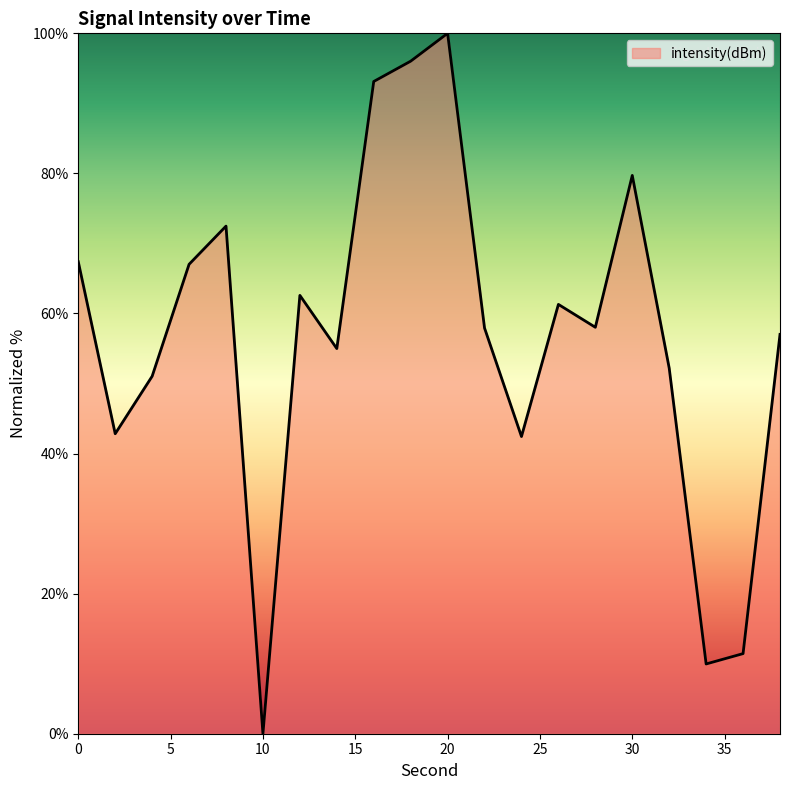

What is the difference between the maximum and minimum values?

100.0